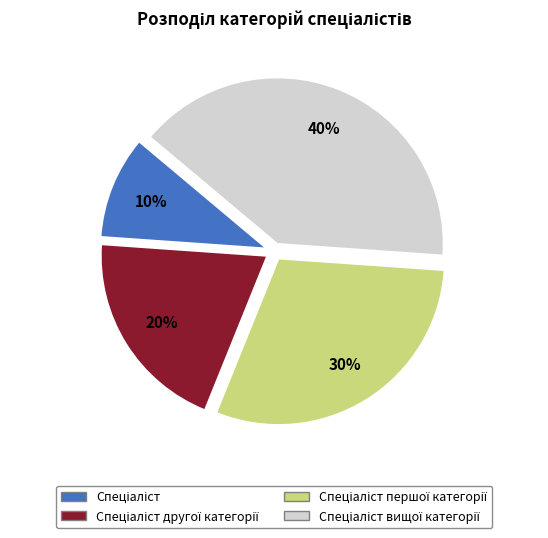

To the nearest percent, what is the average slice percentage?

25%